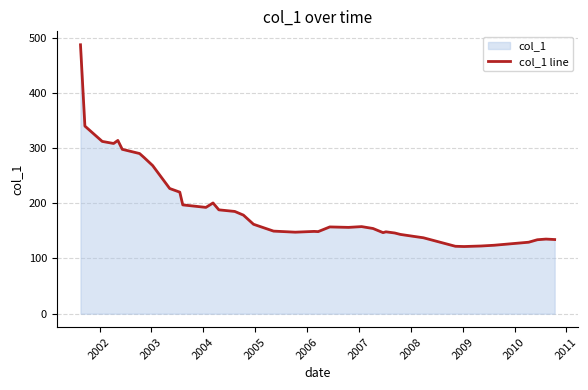

What is the maximum value shown in the chart?

487.0